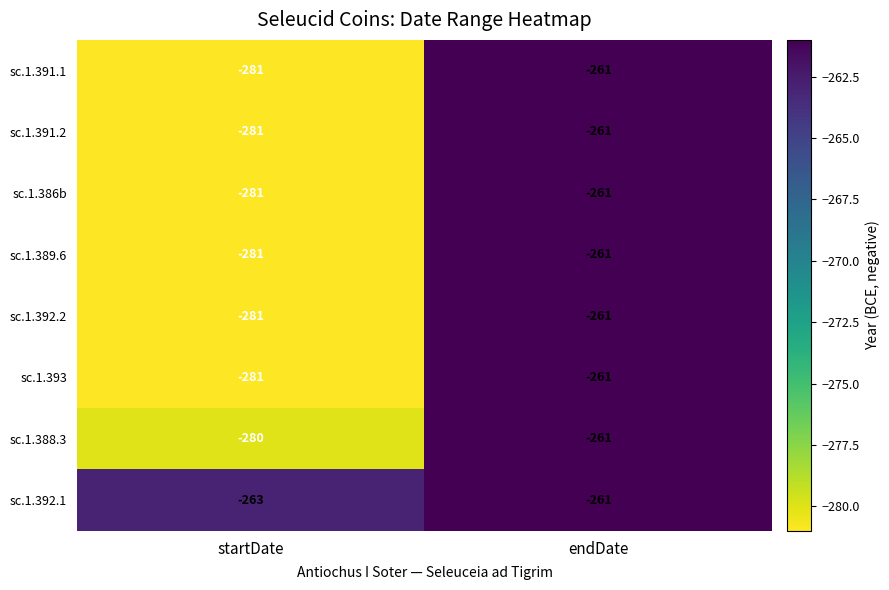

At which label is sc.1.388.3 closest to -270?

endDate